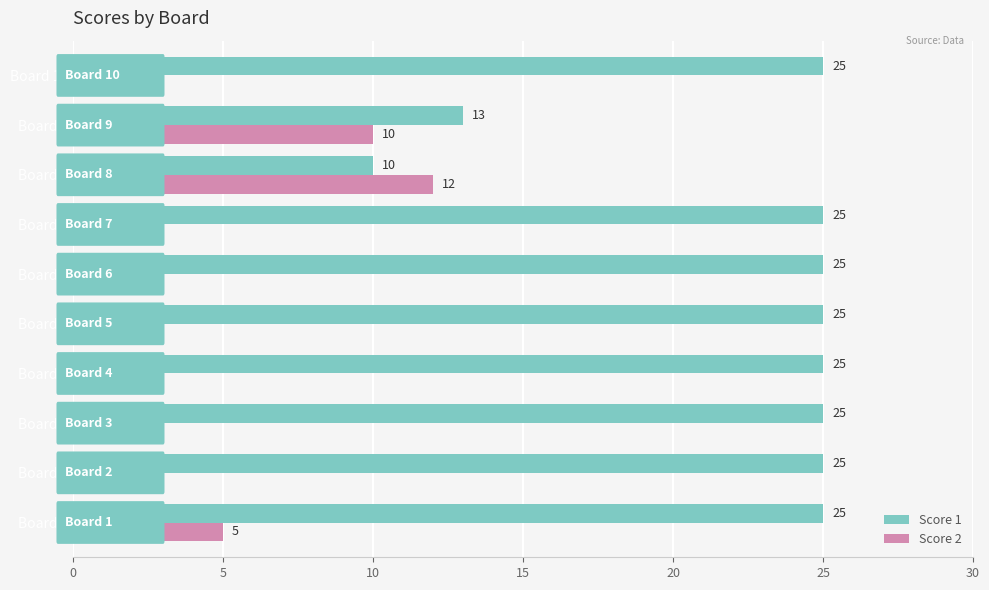

At which label is Score 2 closest to 6?

Board 1